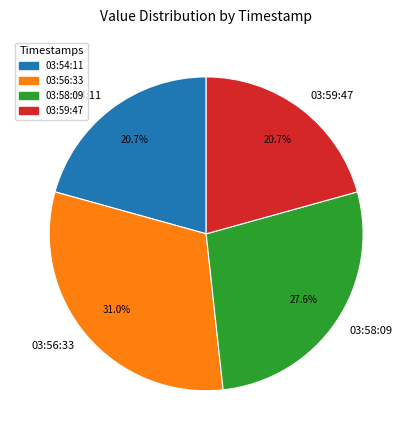

How many slices are in this pie chart?

4